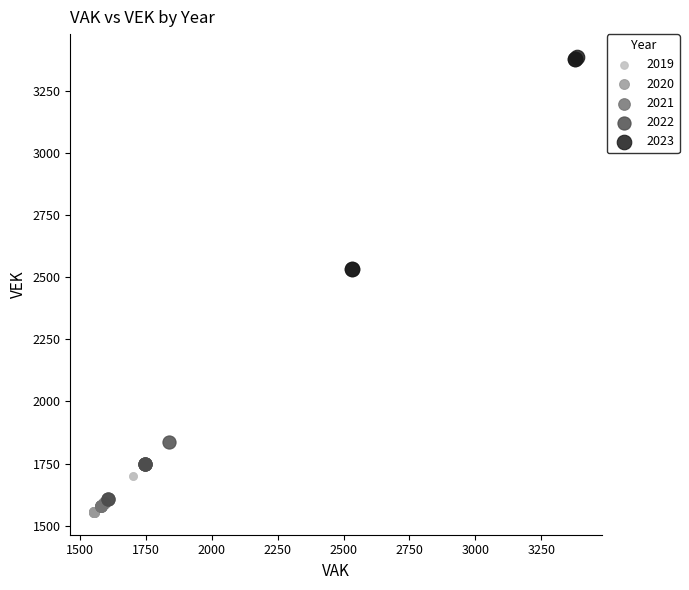

Which series has the widest spread of Y values?

2023